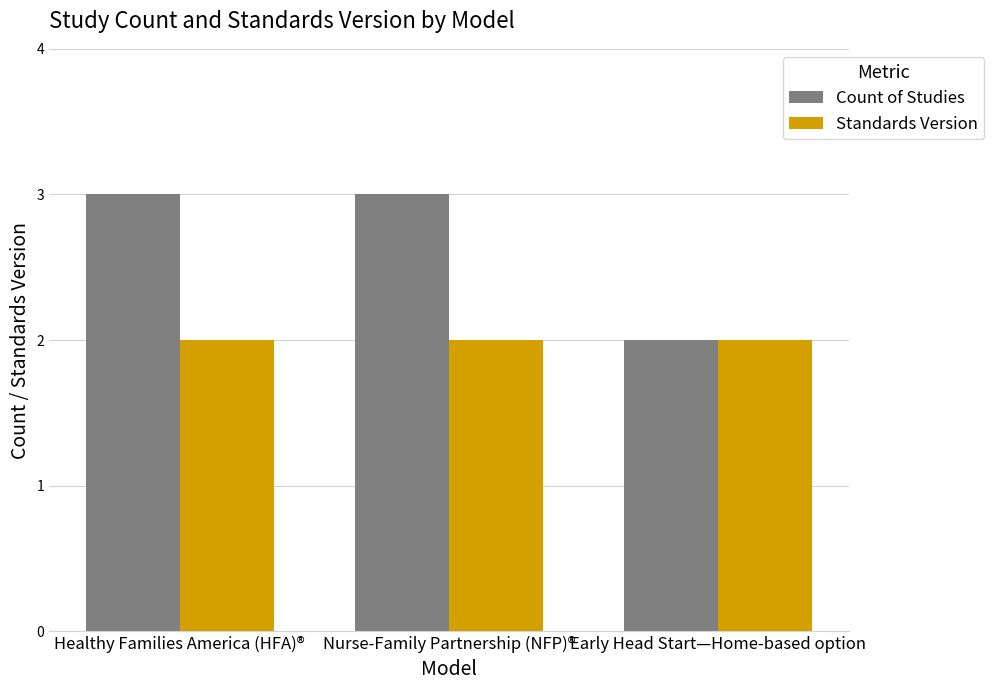

What are all the series names shown in the legend?

Count of Studies, Standards Version